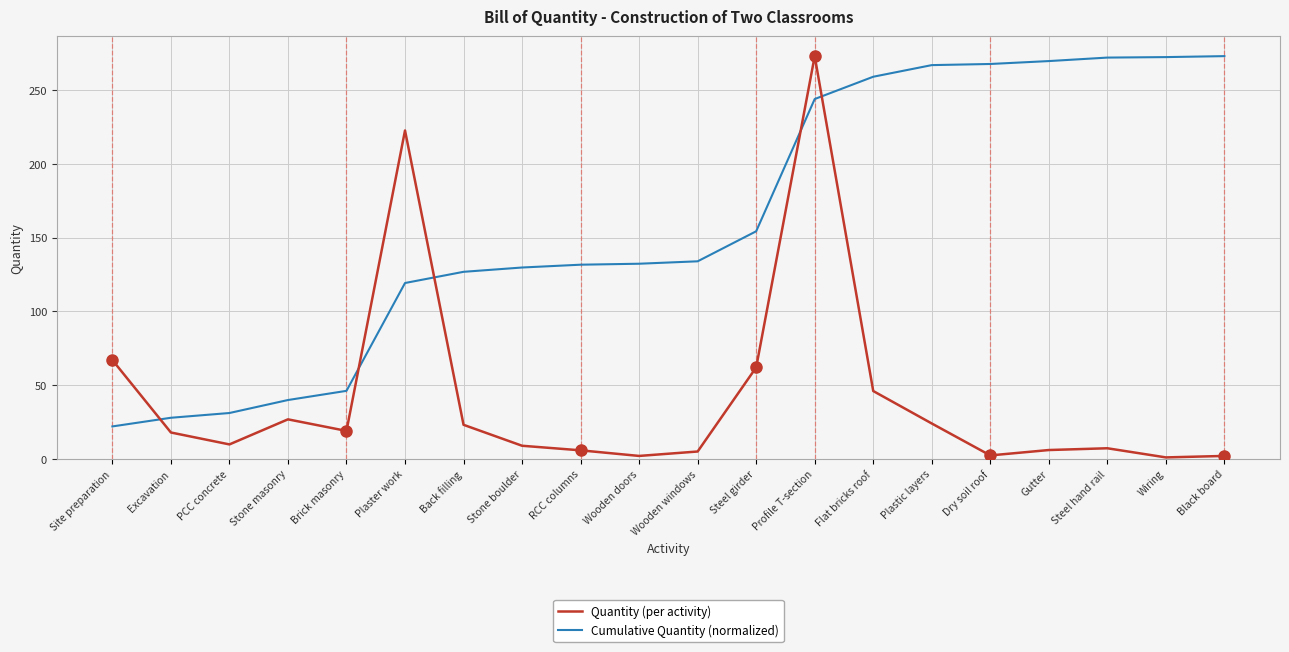

True or false: Cumulative Quantity (normalized) and Quantity (per activity) intersect in this chart.

True